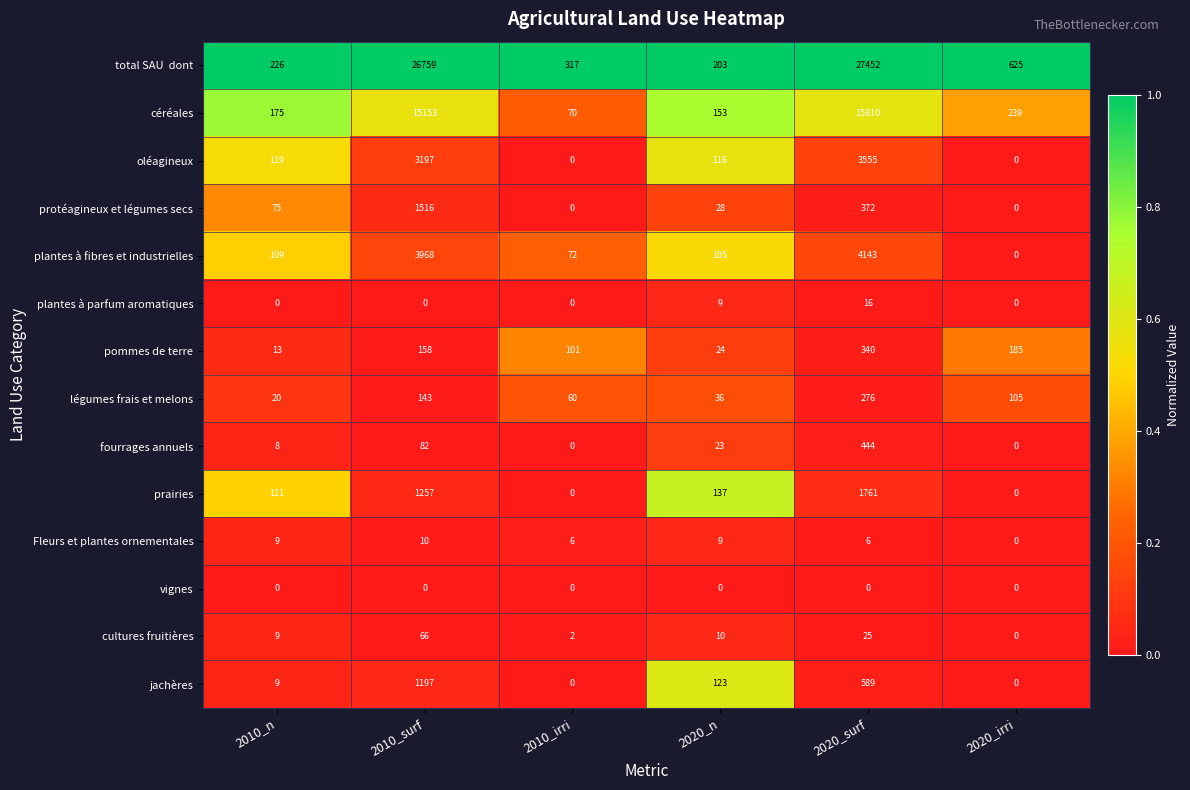

What is the spread (max minus min) of values at 2020_n?

203